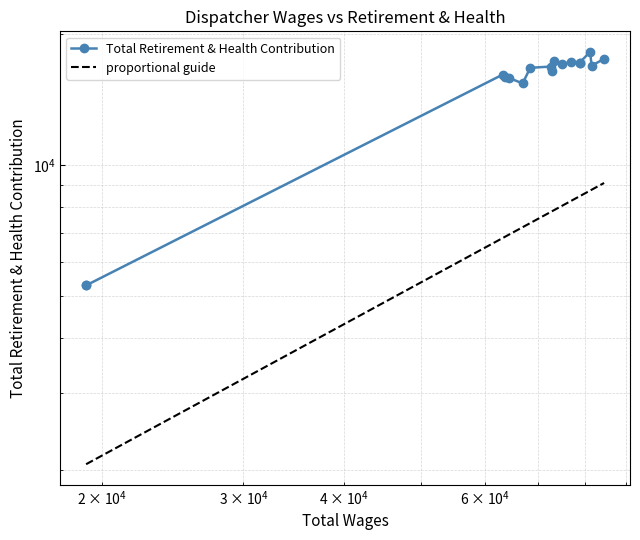

Reading left to right, list all the values displayed in this chart.

Total Retirement & Health Contribution: 5298.0	5298.0	16159.0	15963.0	15893.0	15420.0	16747.0	16862.0	16447.0	17324.0	17100.0	17252.0	17163.0	17216.0	18215.0	16943.0	17559.0
proportional guide: 2056.9	2056.9	6805.8	6848.1	6921.3	7207.1	7365.8	7817.7	7834.8	7876.3	8058.7	8293.2	8488.9	8488.9	8747.9	8787.3	9107.5